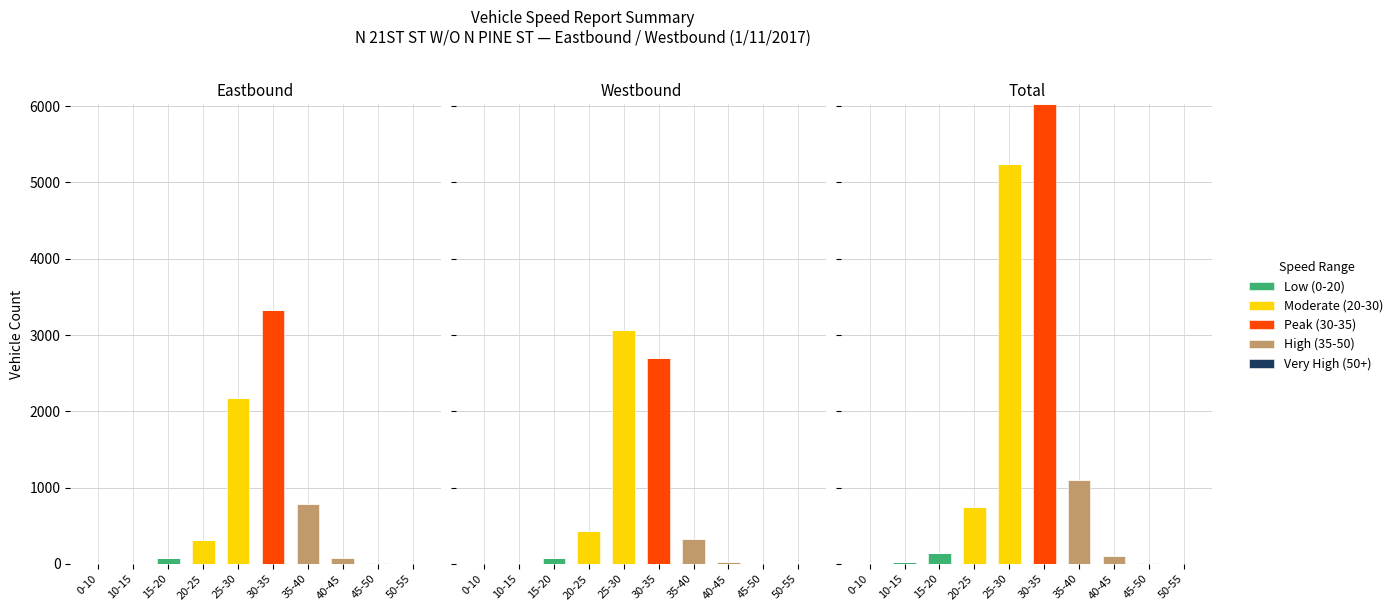

How many values in Very High (50+) are above zero?

1